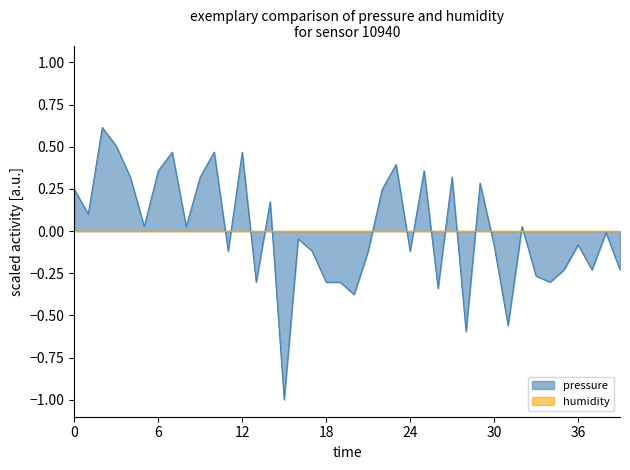

Which series has the largest range (max minus min)?

pressure